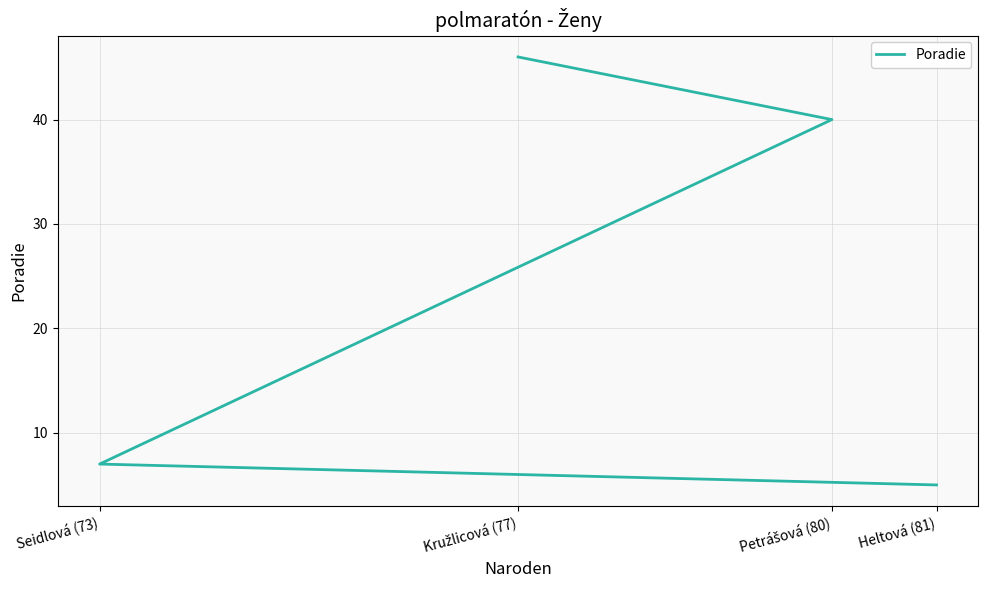

True or false: the data shows 5 at Heltová (81).

True